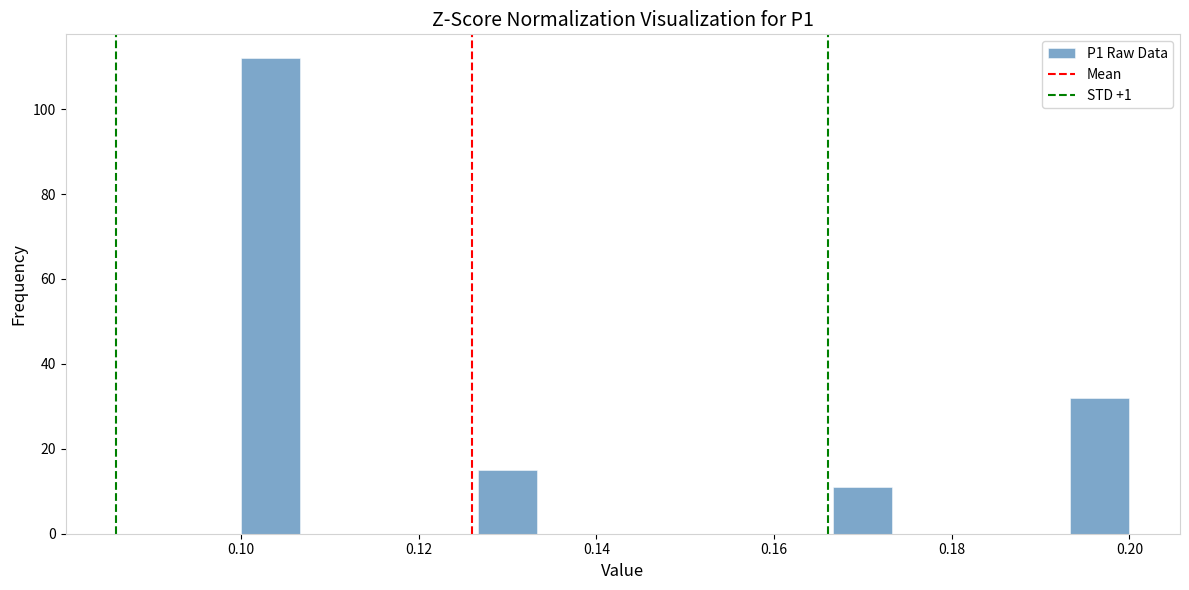

Read against the x-axis, roughly where is the centre of the tallest bar?

0.104